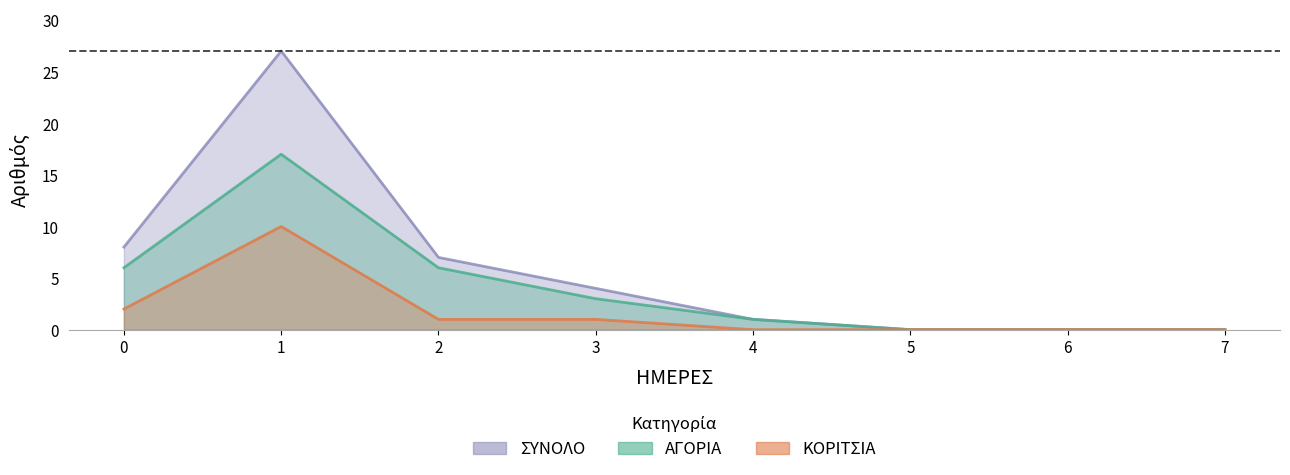

Which series has the largest range (max minus min)?

ΣΥΝΟΛΟ